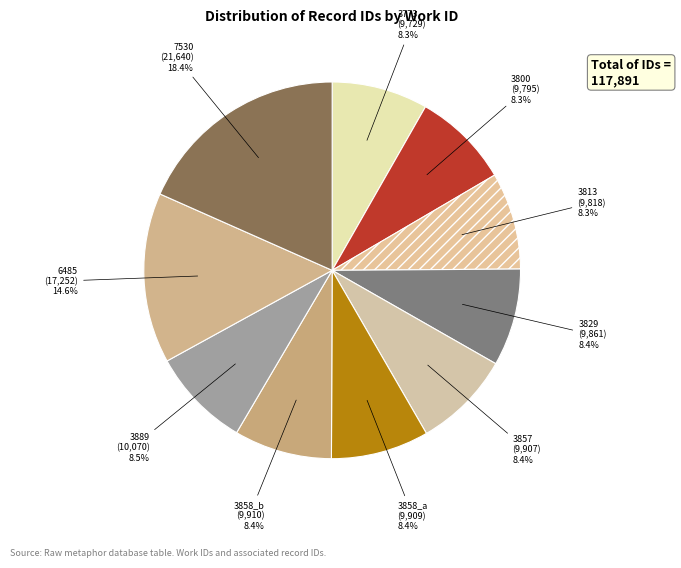

To the nearest percent, what is the average slice percentage?

10%